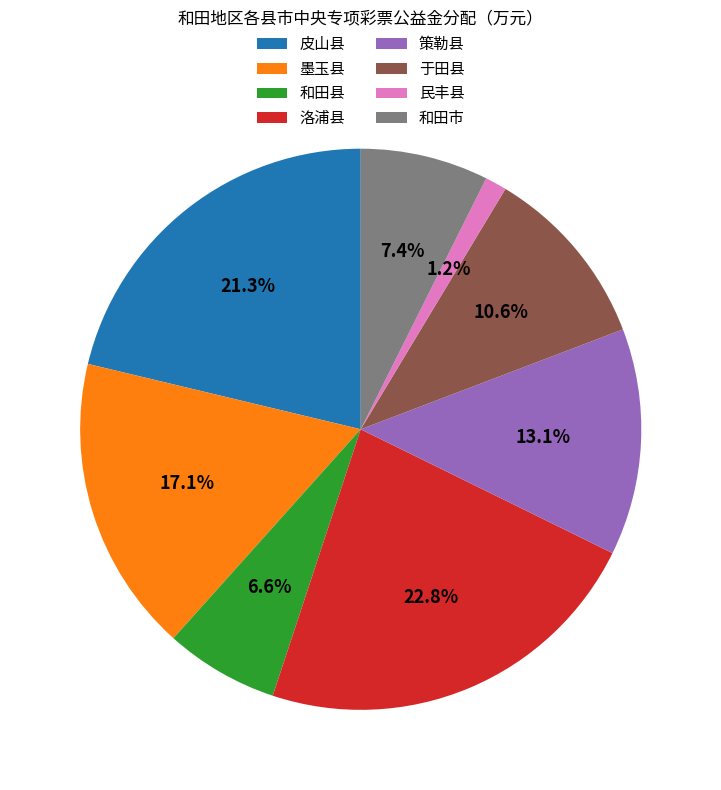

How many segments does this pie chart have?

8